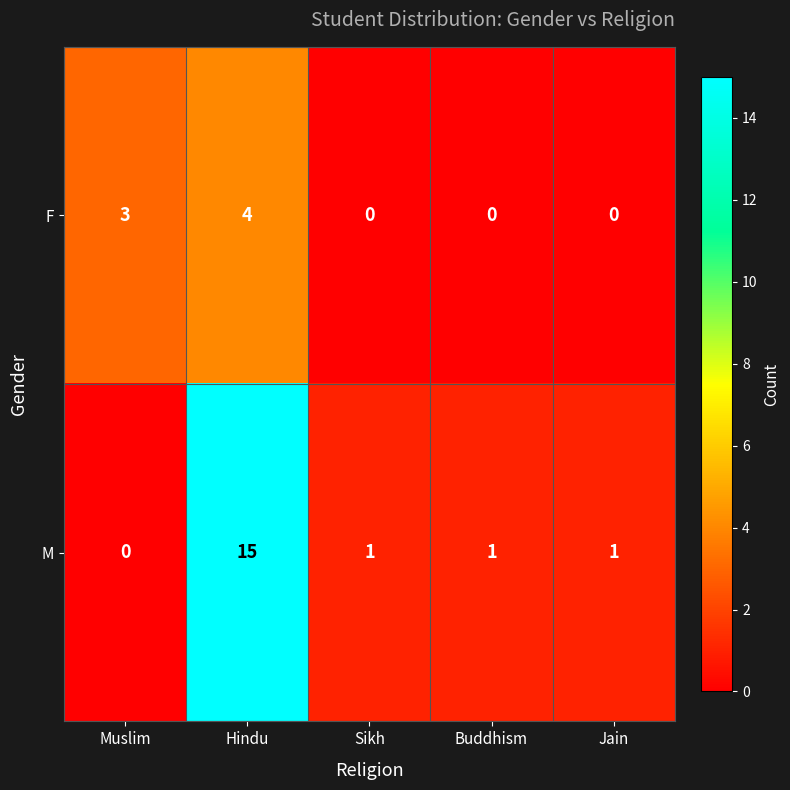

What is the maximum value for M?

15